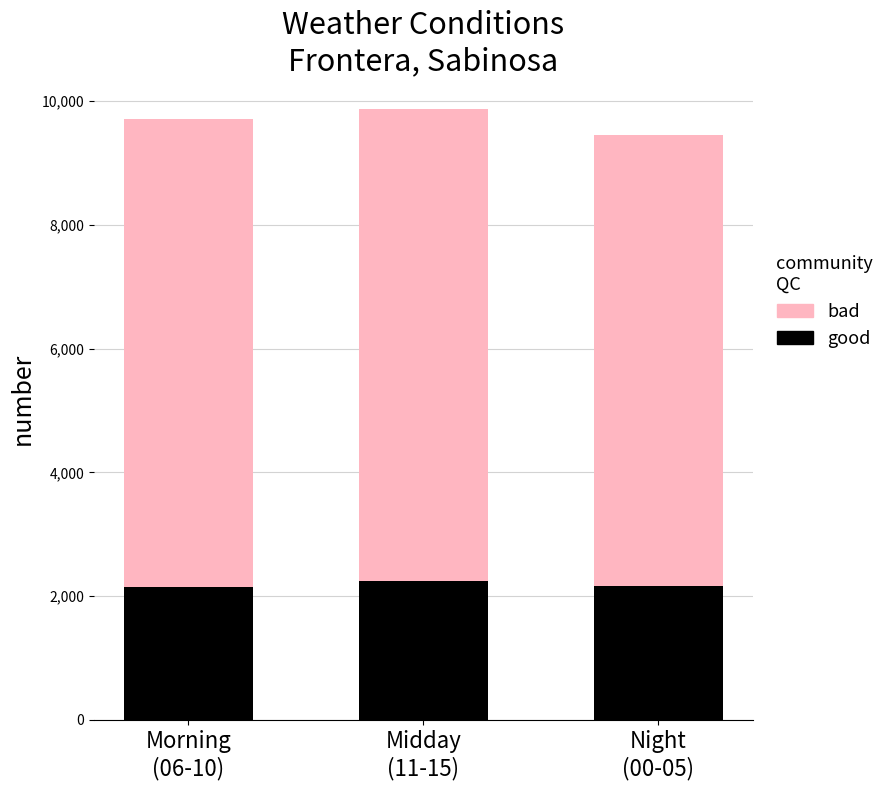

What is the lowest value of the good series?

2146